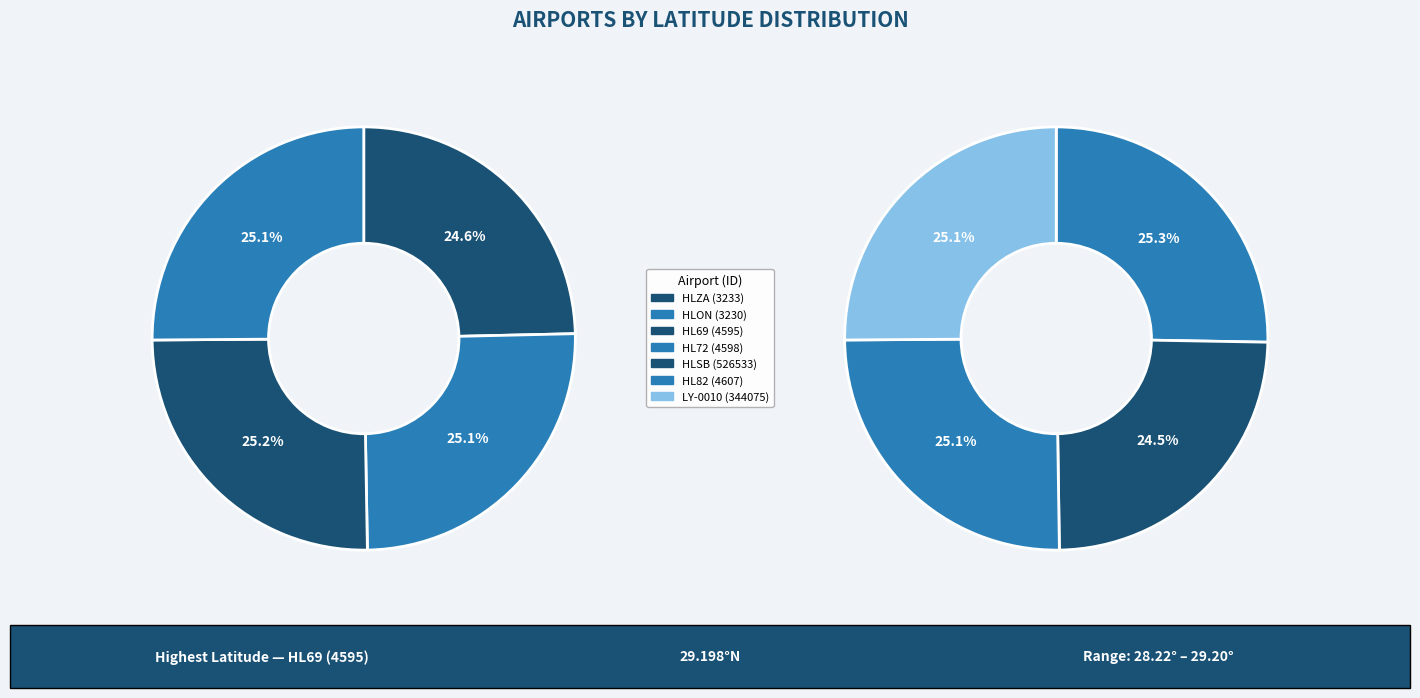

Approximately how many times larger is the value at HLSB (526533) compared to HL69 (4595)?

1.0